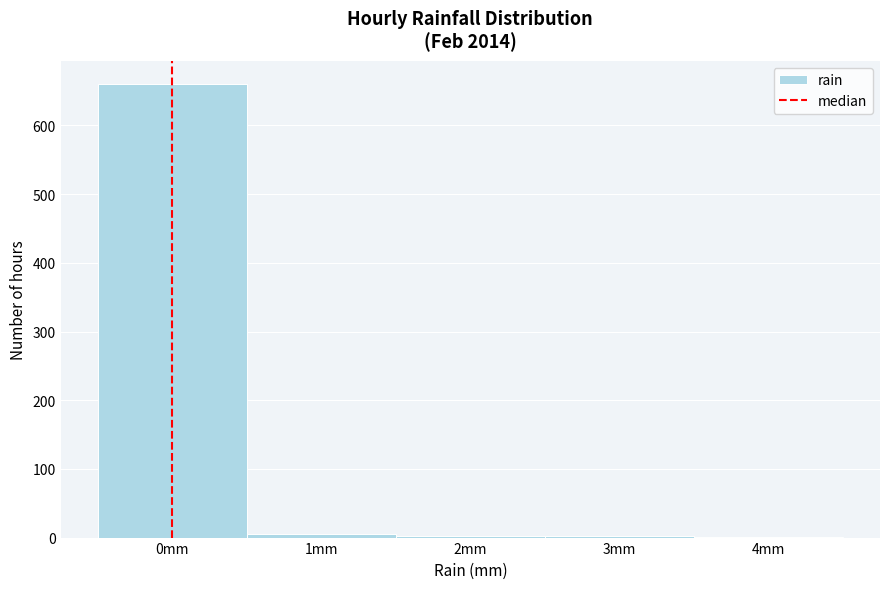

Reading left to right, transcribe this chart: for each bar, give the range it covers on the x-axis and its height. The values are not printed on the chart, so give them approximately, as read against the axis.

-0.5 to 0.5: 660
0.5 to 1.5: under 10
1.5 to 2.5: under 10
2.5 to 3.5: under 10
3.5 to 4.5: under 10